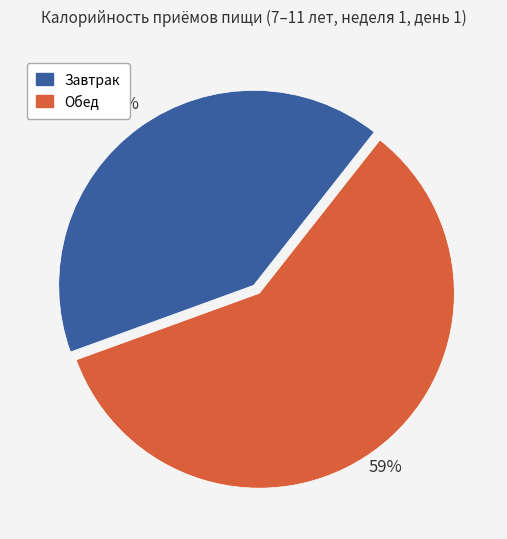

Is it true that Обед is 64% of the pie?

False